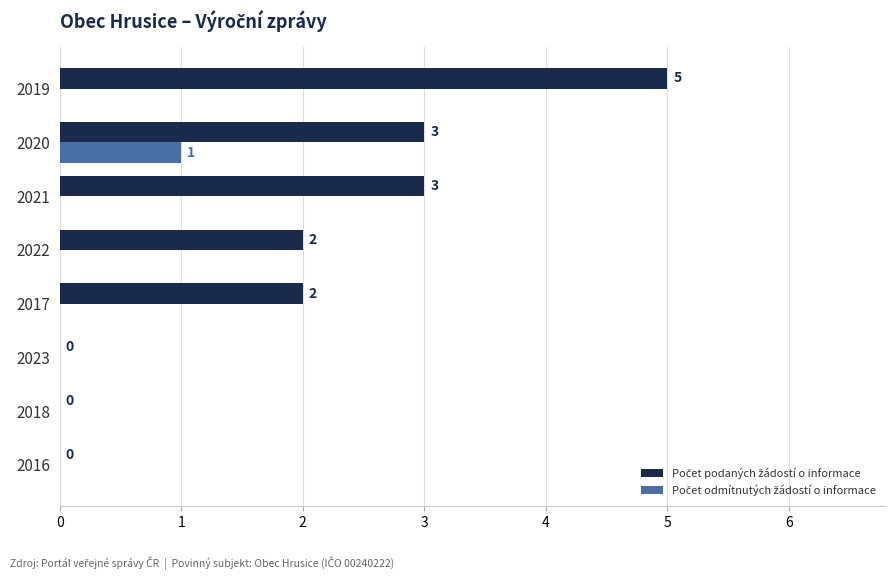

At which category is the sum across all series the highest?

2019